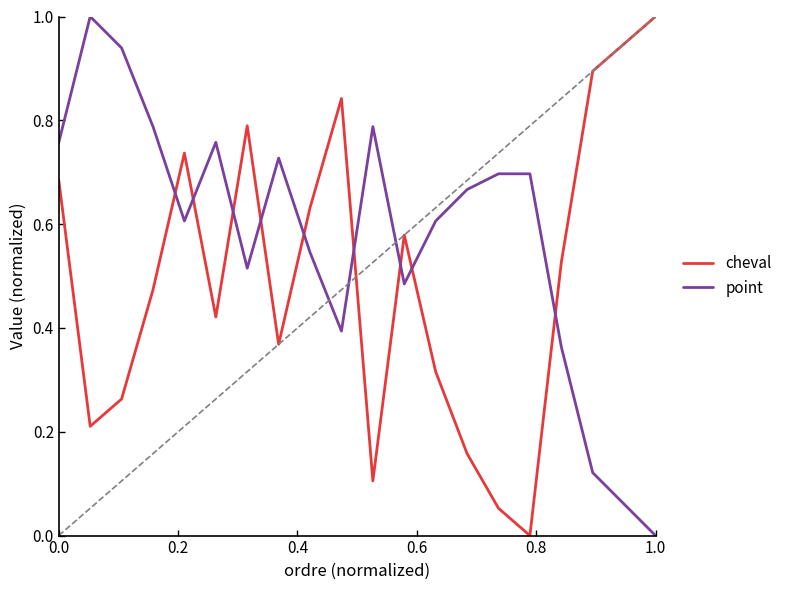

The value of cheval at 1.0 is 1.7. True or false?

False